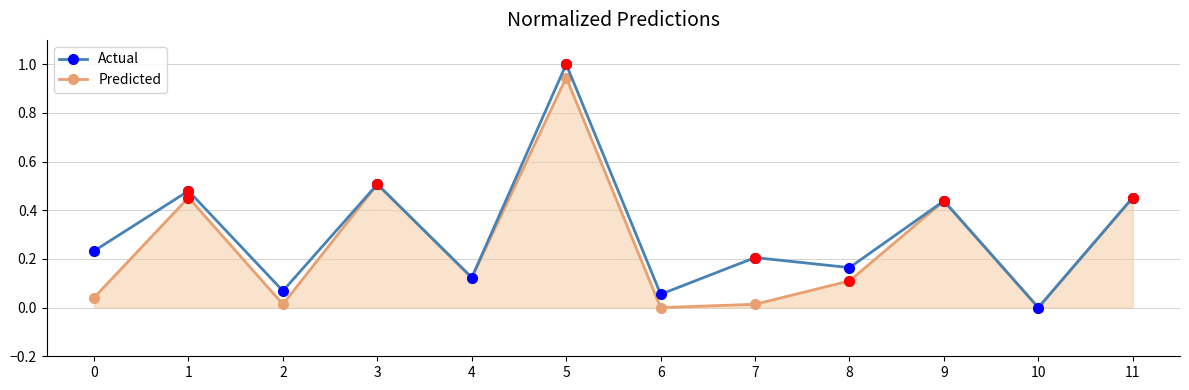

At 6, list the series in order from smallest to largest.

Predicted, Actual